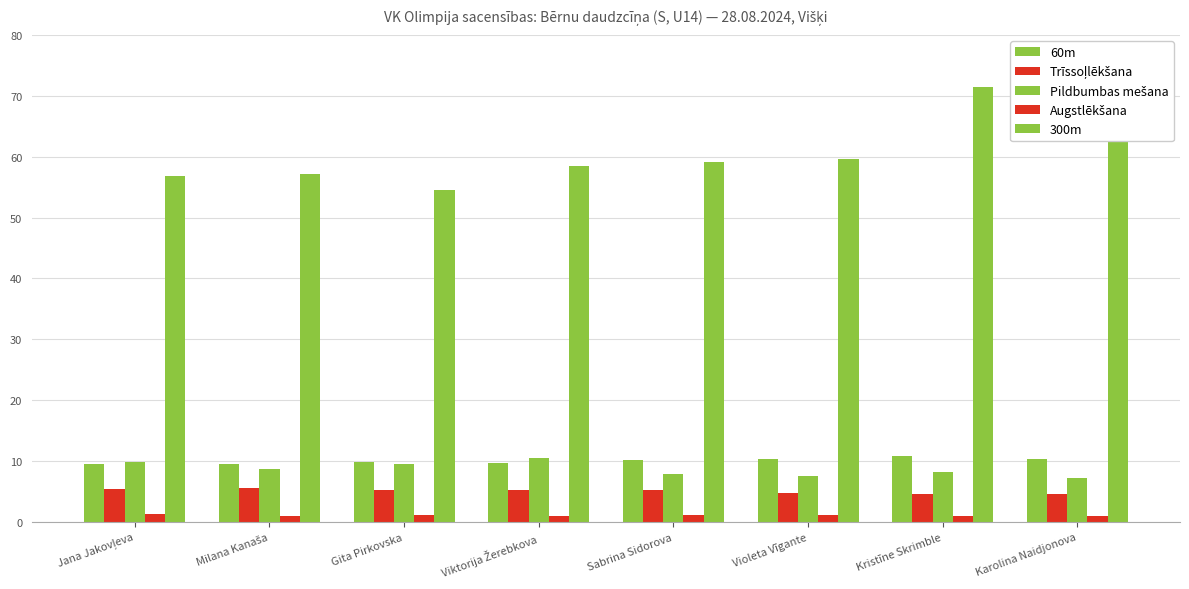

Count the number of data series in this chart.

5